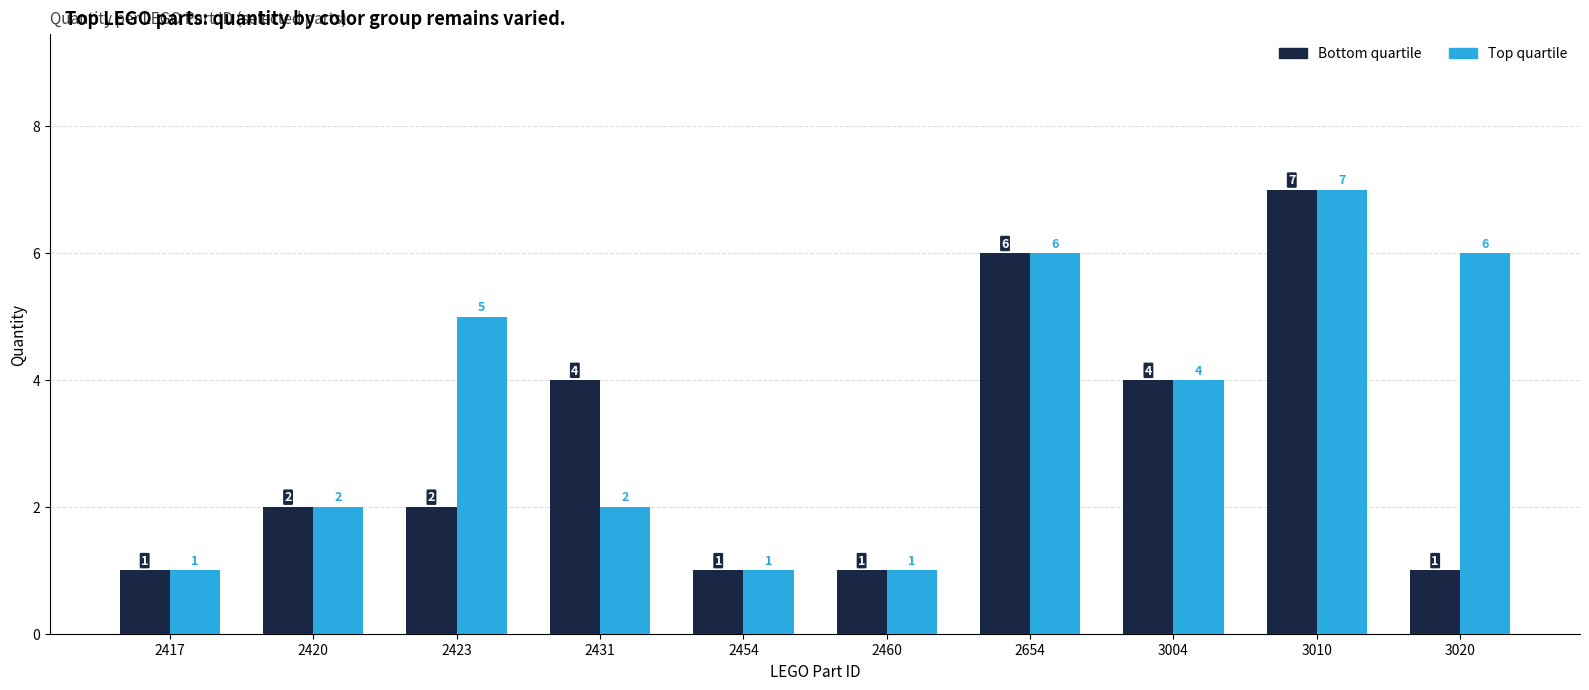

List the series in order of their overall mean, lowest first.

Bottom quartile, Top quartile